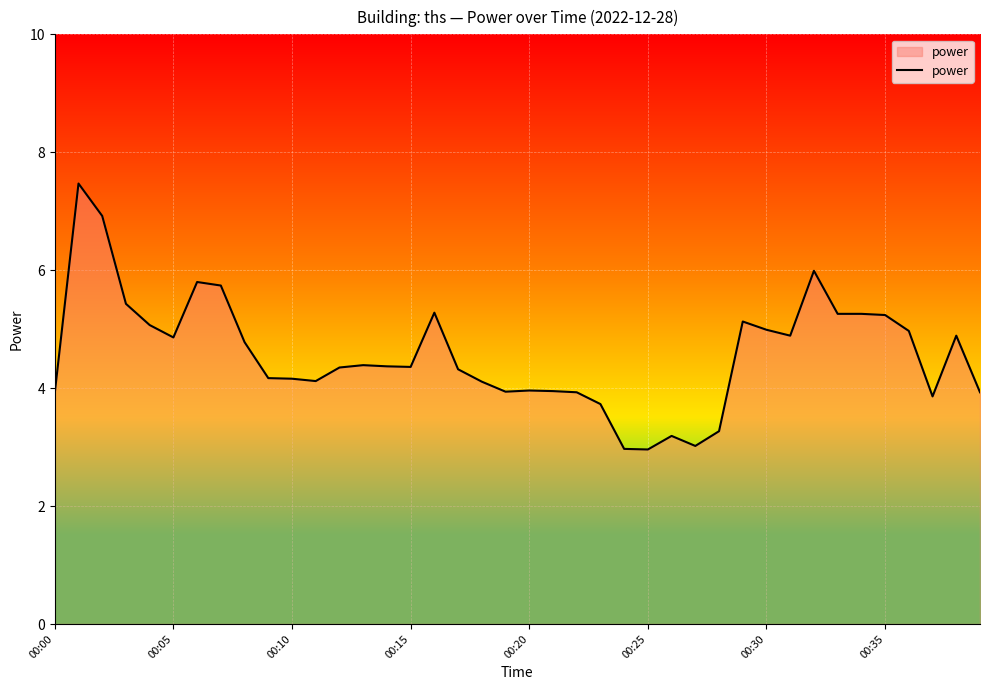

What is the minimum value shown in the chart?

3.0